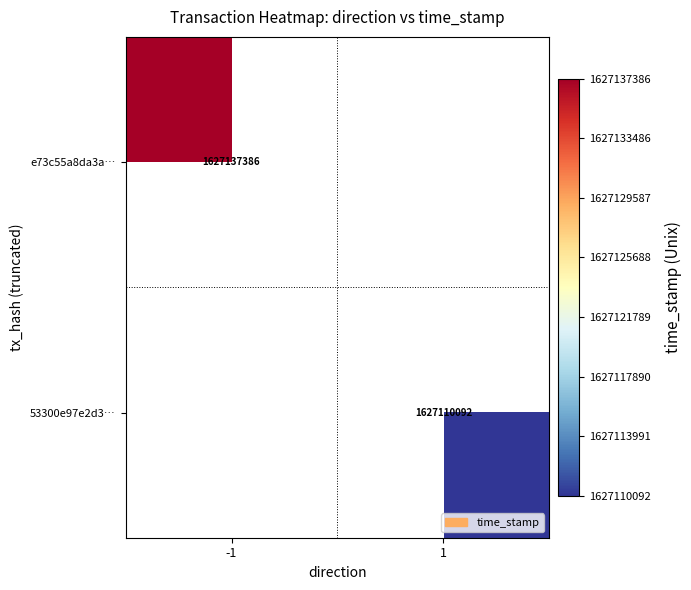

The value of 53300e97e2d3… at 1 is 1627110092. True or false?

True